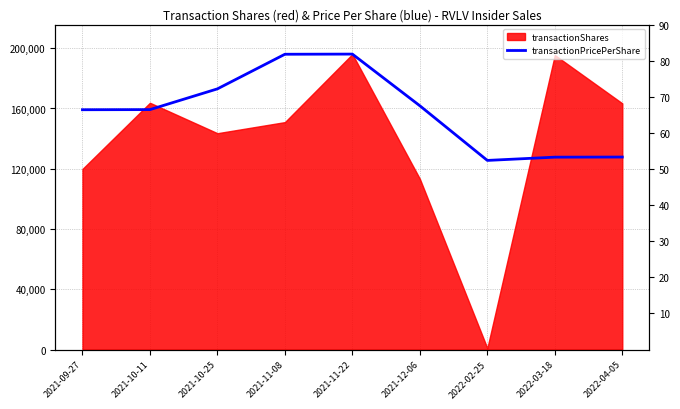

What is the label of the 6th point from the left?

2021-12-06